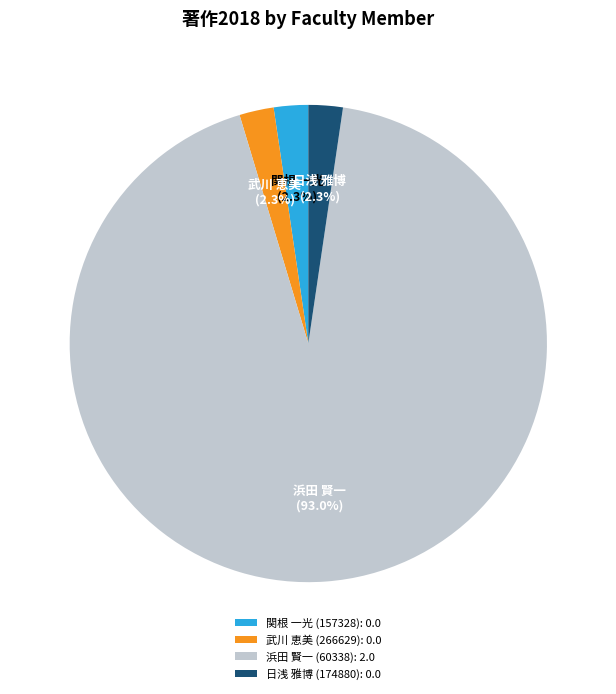

Does any single category account for the majority?

Yes